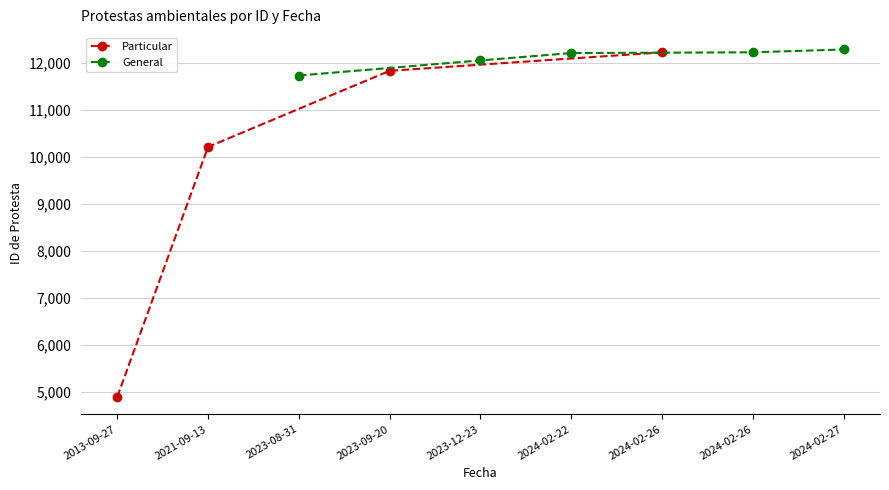

The value of Particular at 2021-09-13 is 3437. True or false?

False